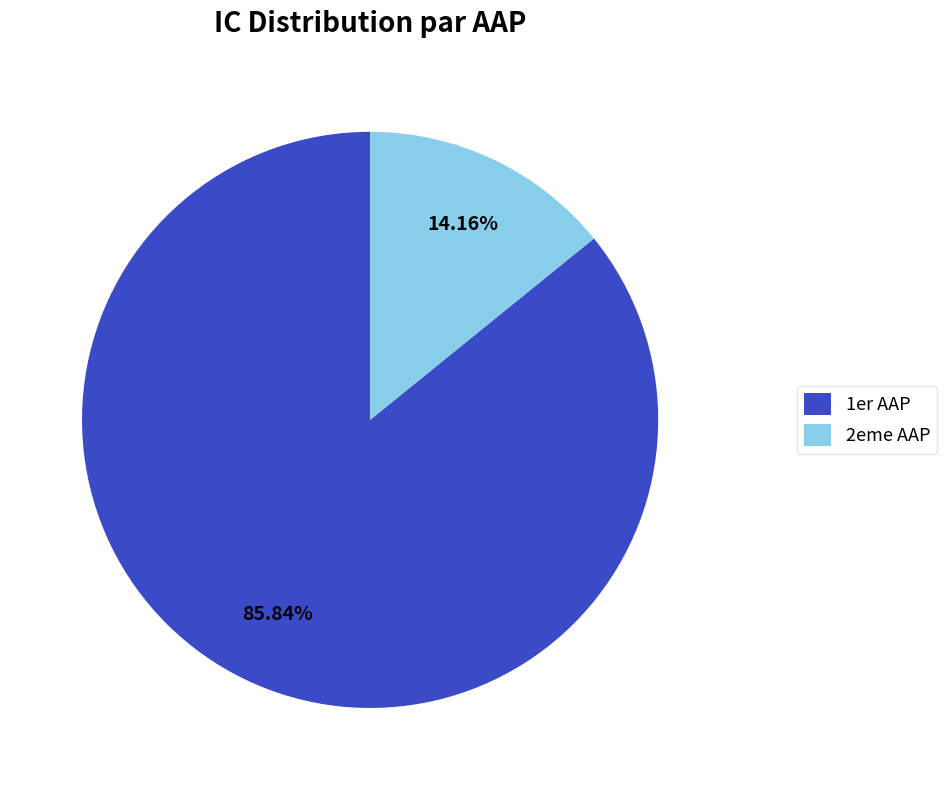

Rank the categories by value from highest to lowest.

1er AAP, 2eme AAP